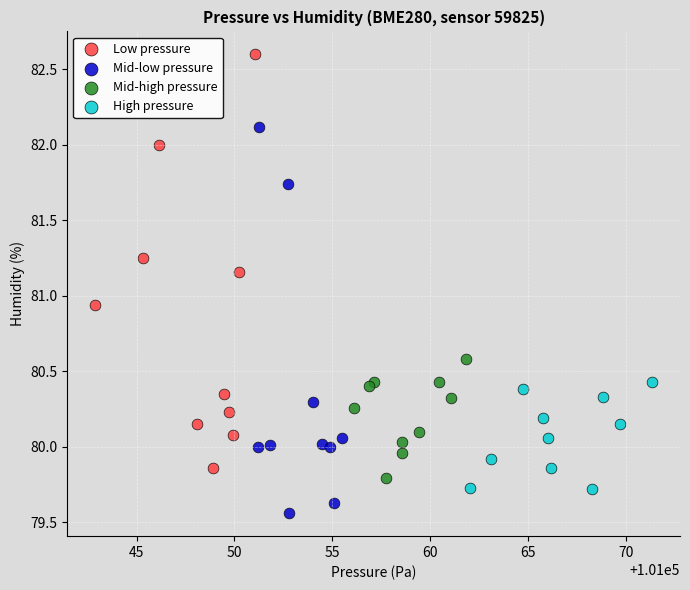

Which series has the widest spread of Y values?

Low pressure